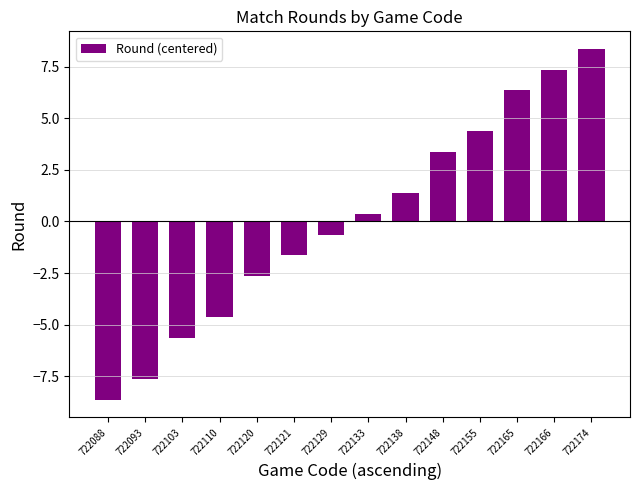

List the labels in order of value, largest first.

722174, 722166, 722165, 722155, 722148, 722138, 722133, 722129, 722121, 722120, 722110, 722103, 722093, 722088